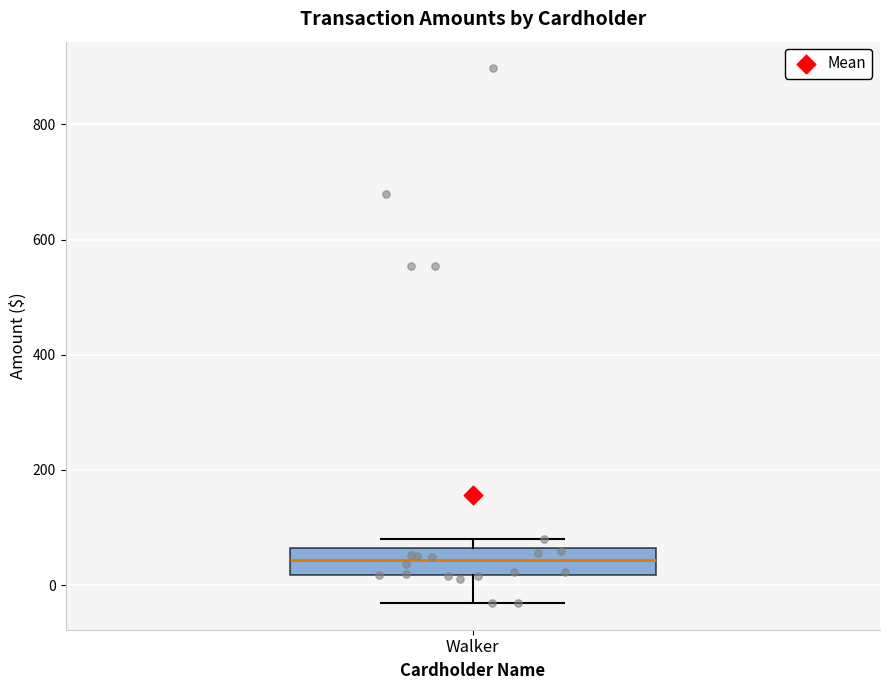

Transcribe this box plot: give where the median line is, the range the box spans, and where the two whiskers end, as read against the y-axis. The values are not printed on the chart, so give them approximately, as read against the axis.

median 40, box 20 to 60, whiskers -40 to 80